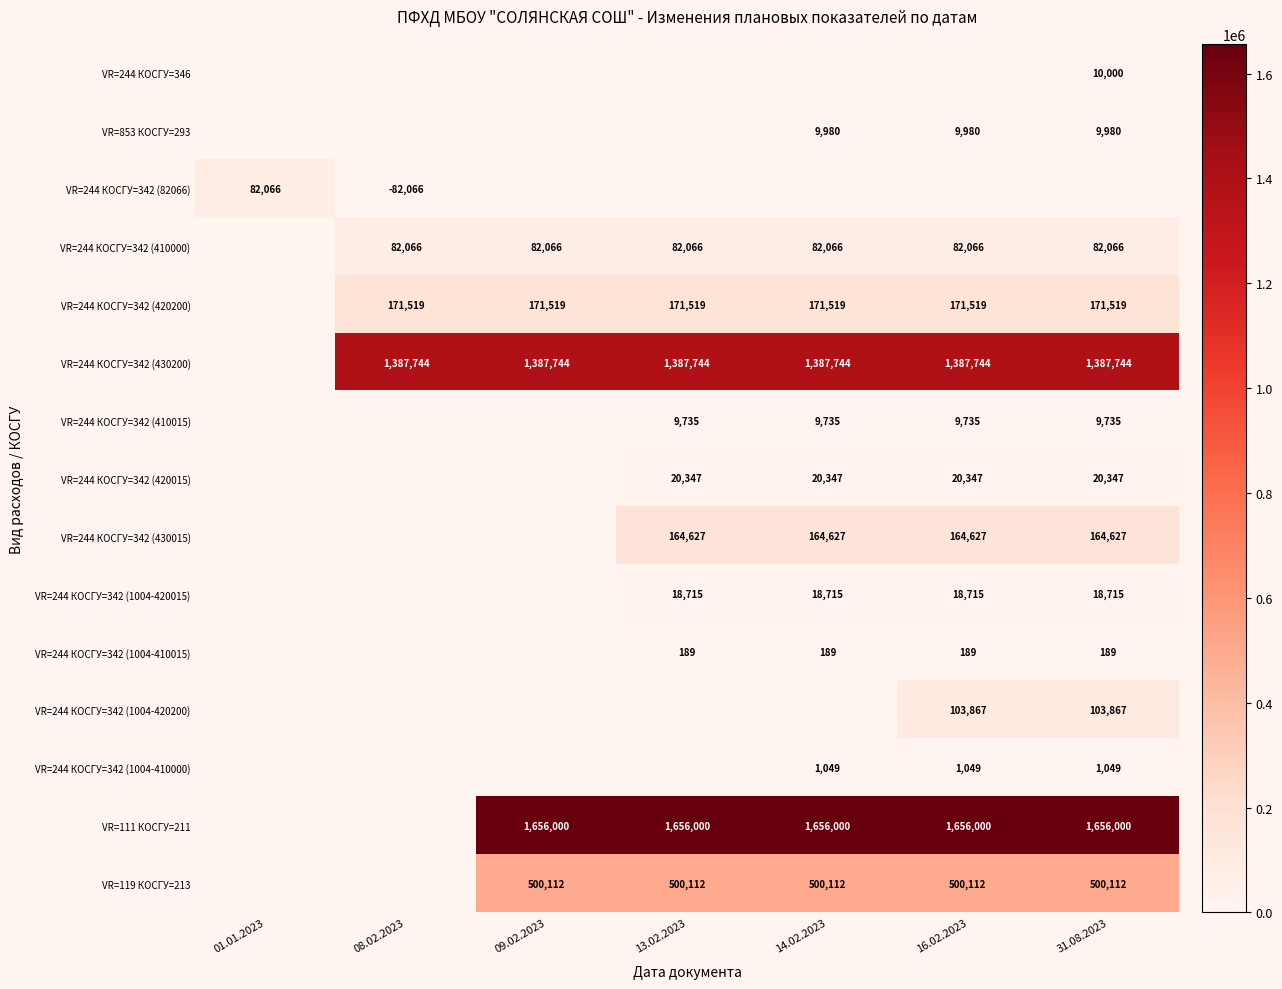

The value of VR=244 КОСГУ=342 (410000) at 16.02.2023 is 133733. True or false?

False